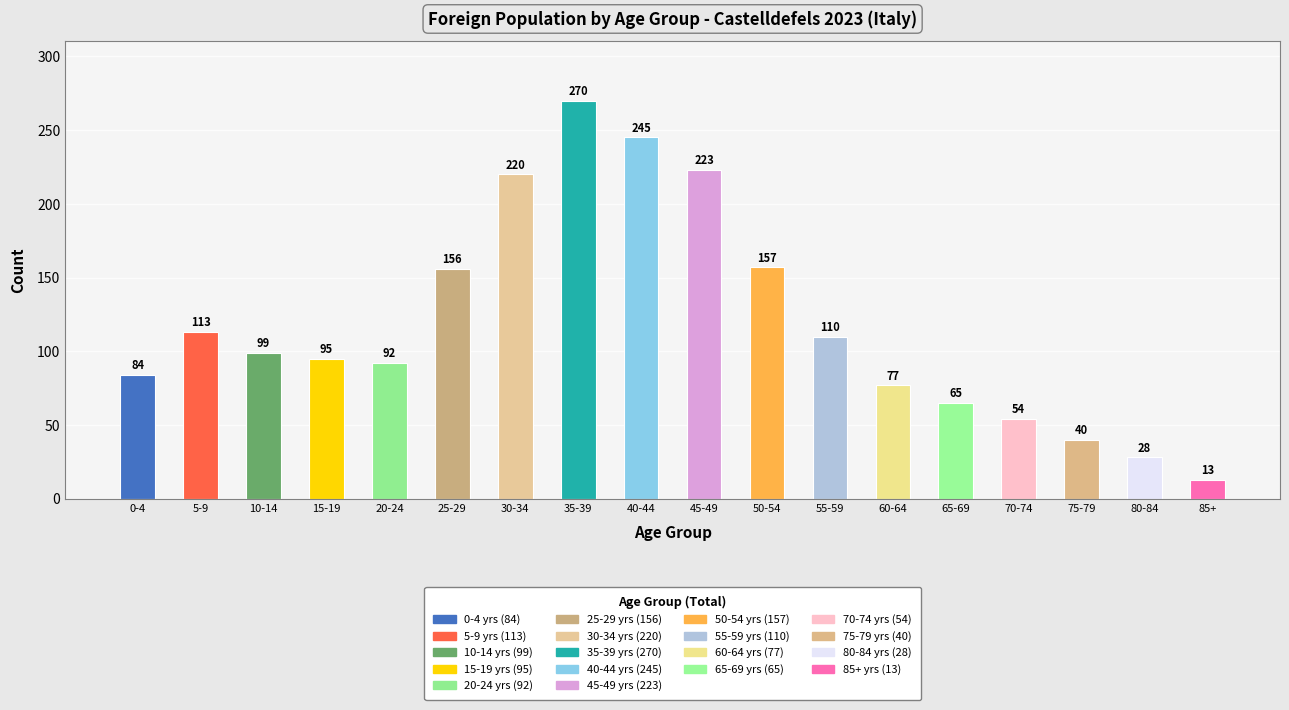

What is the maximum value shown in the chart?

270